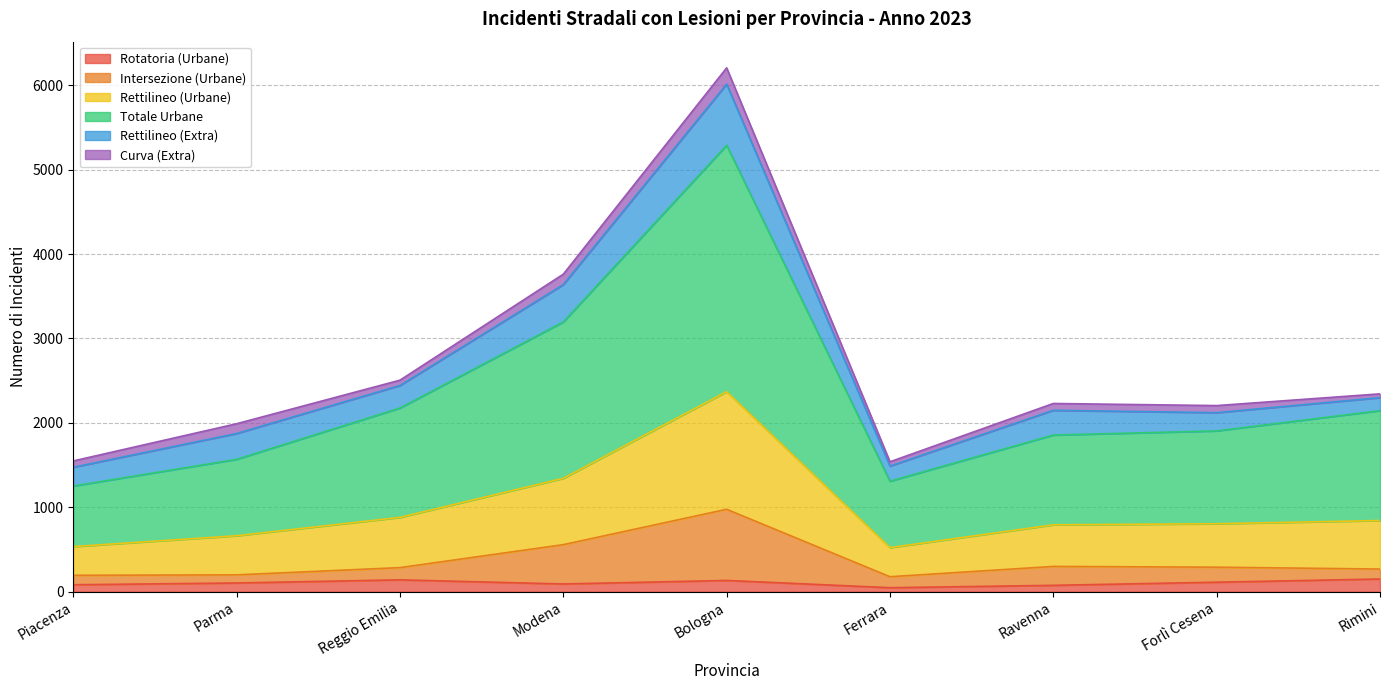

True or false: Rotatoria (Urbane) and Totale Urbane intersect in this chart.

False